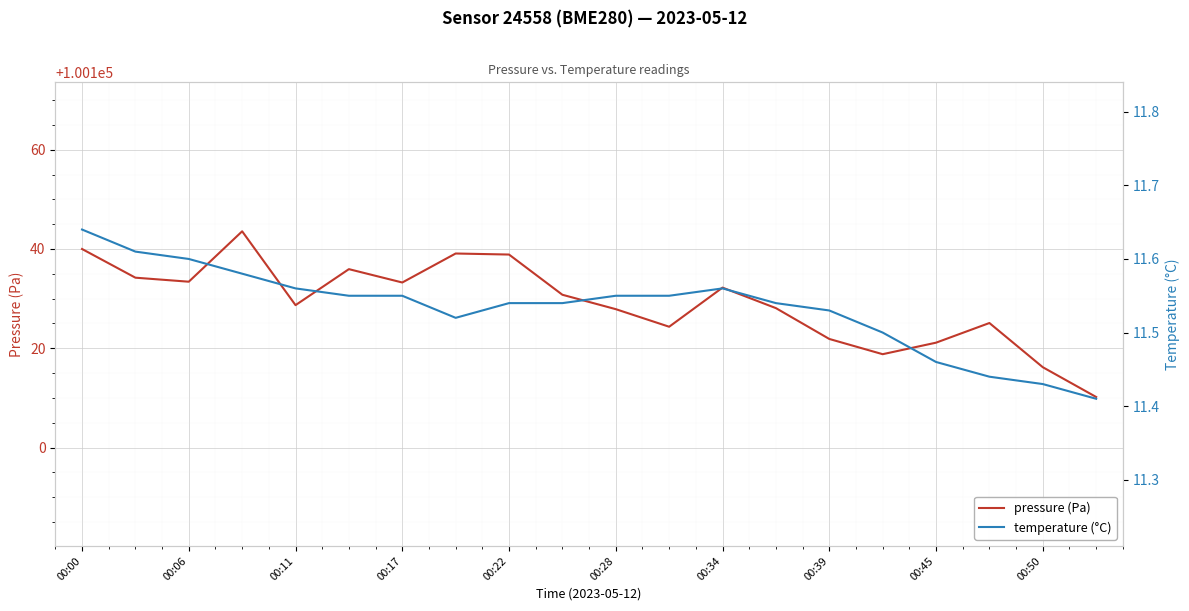

What is the total value across all series at 13?

100139.6